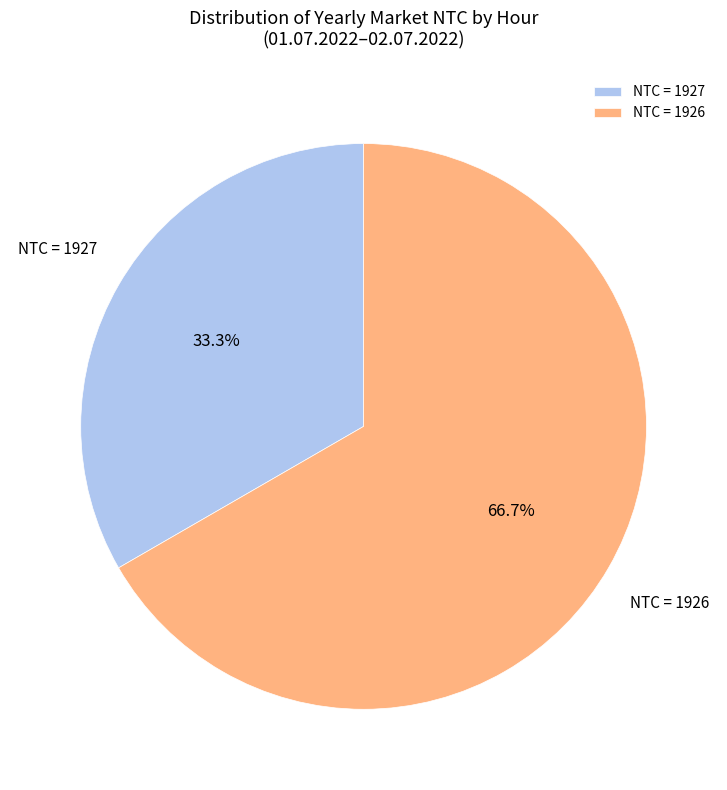

Is there a majority slice in this chart?

Yes